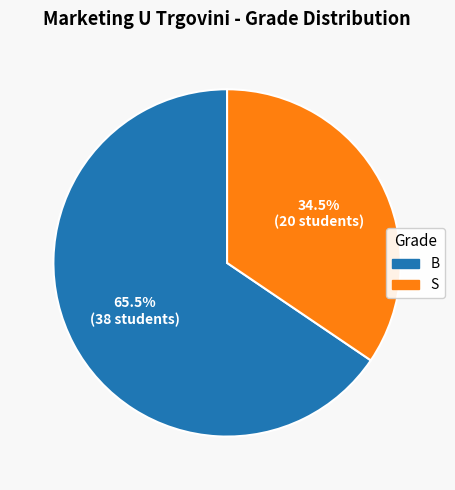

What is the majority slice?

B